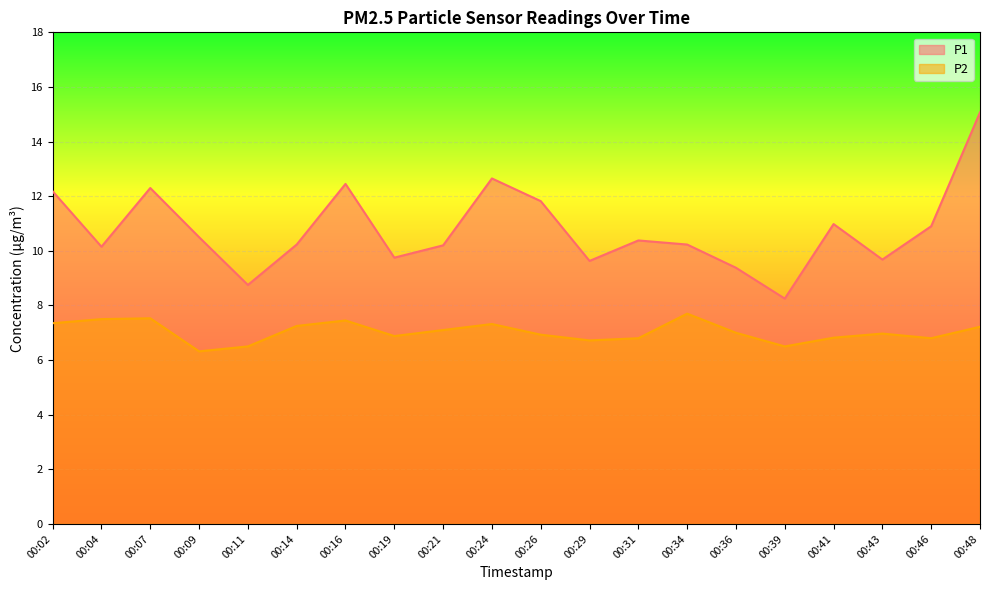

How many lines are shown in the chart?

2